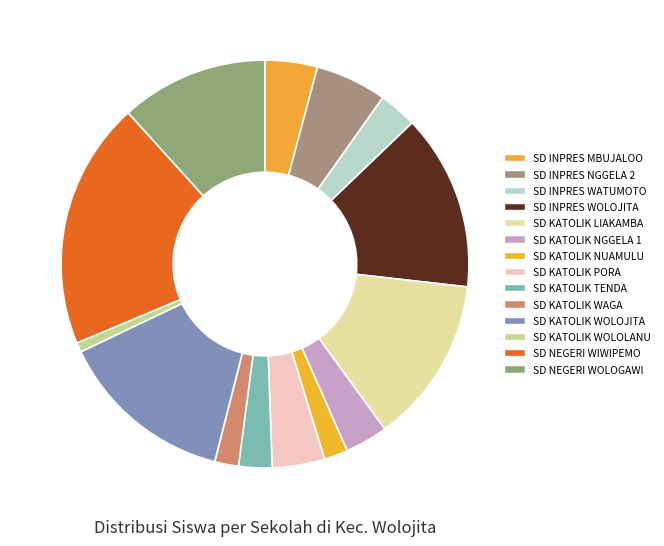

Is the sum of SD KATOLIK WOLOJITA and SD INPRES NGGELA 2 greater than half?

No